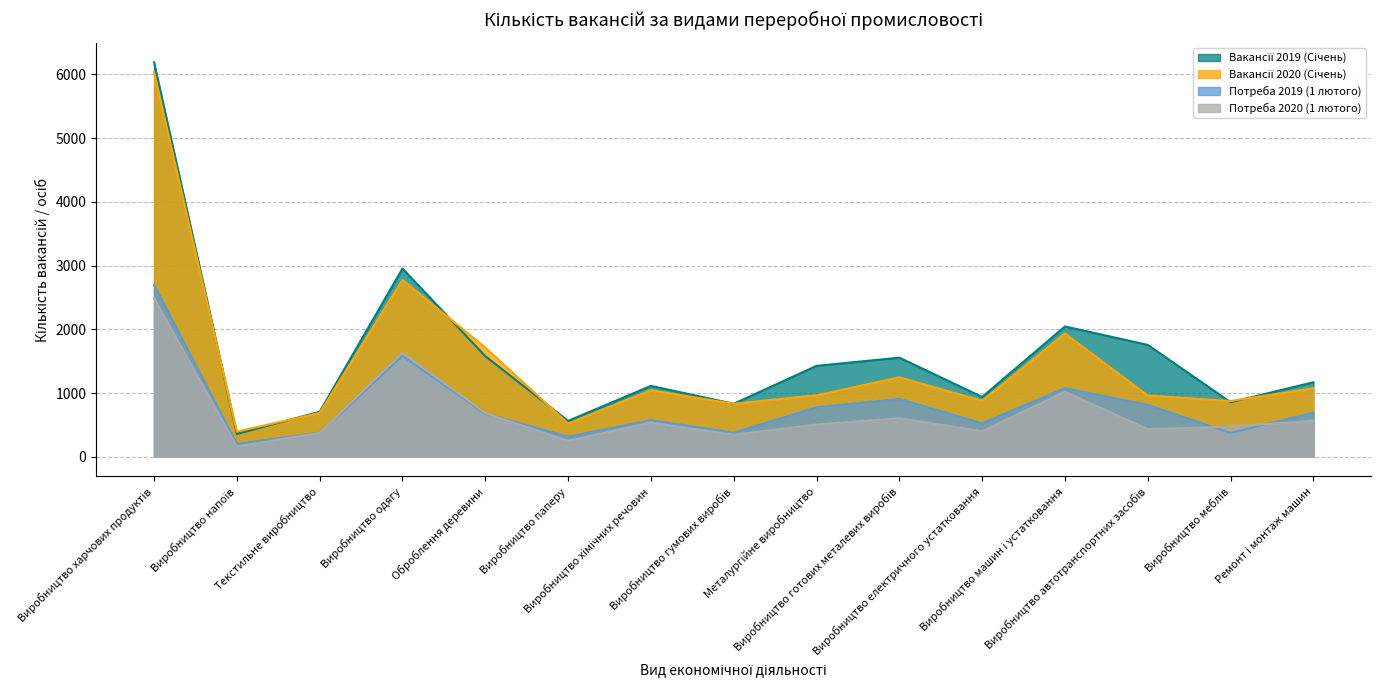

At which category does Вакансії 2020 (Січень) reach its first local valley?

Виробництво напоїв